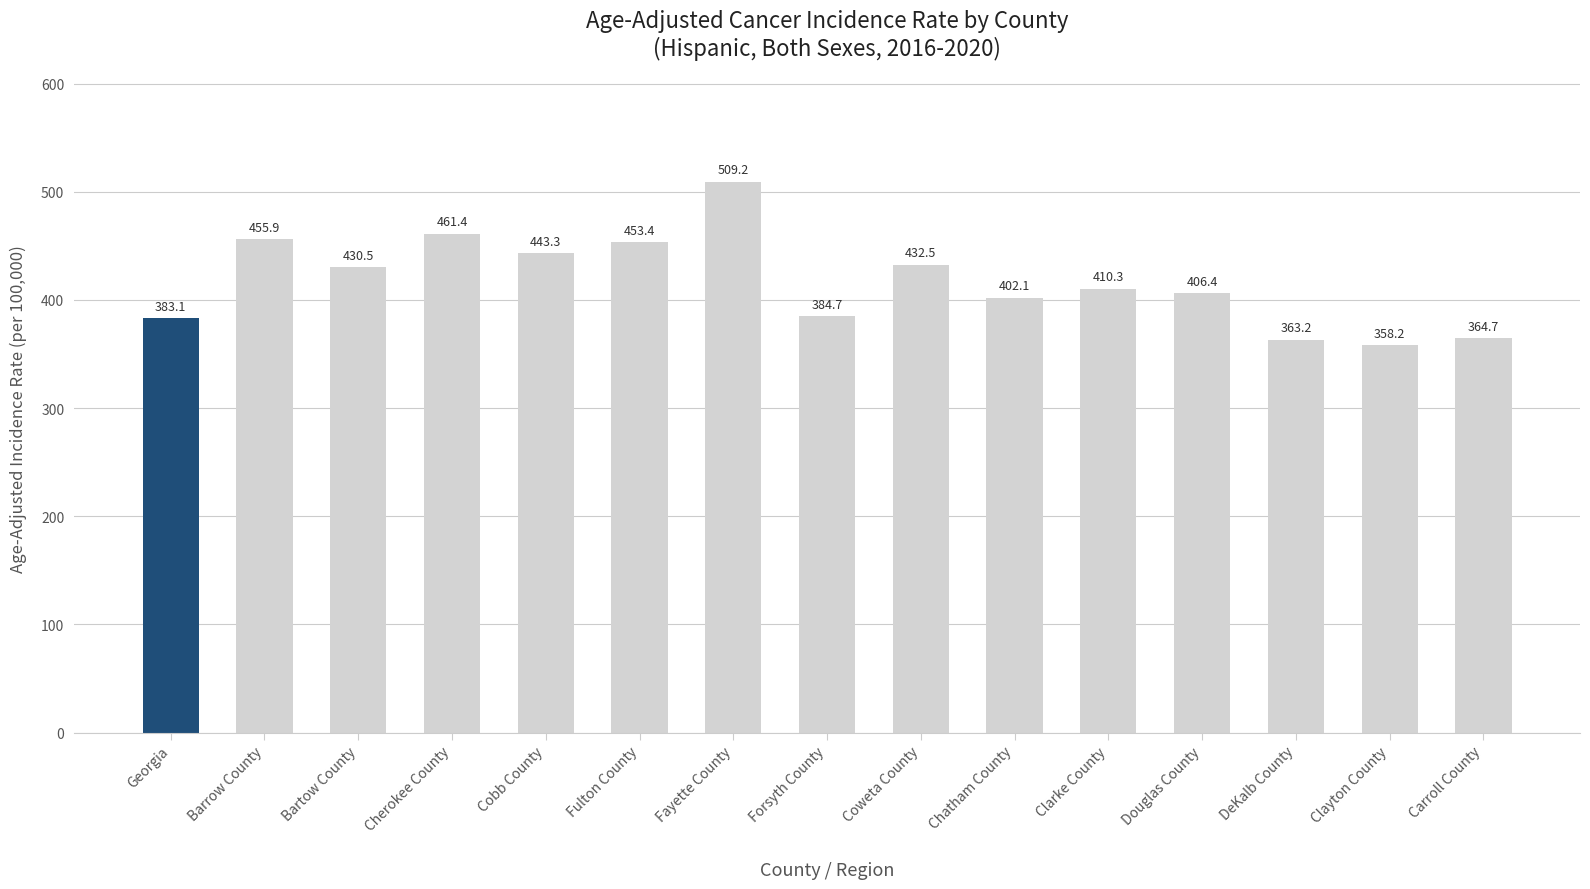

Rank the categories by value from highest to lowest.

Fayette County, Cherokee County, Barrow County, Fulton County, Cobb County, Coweta County, Bartow County, Clarke County, Douglas County, Chatham County, Forsyth County, Georgia, Carroll County, DeKalb County, Clayton County